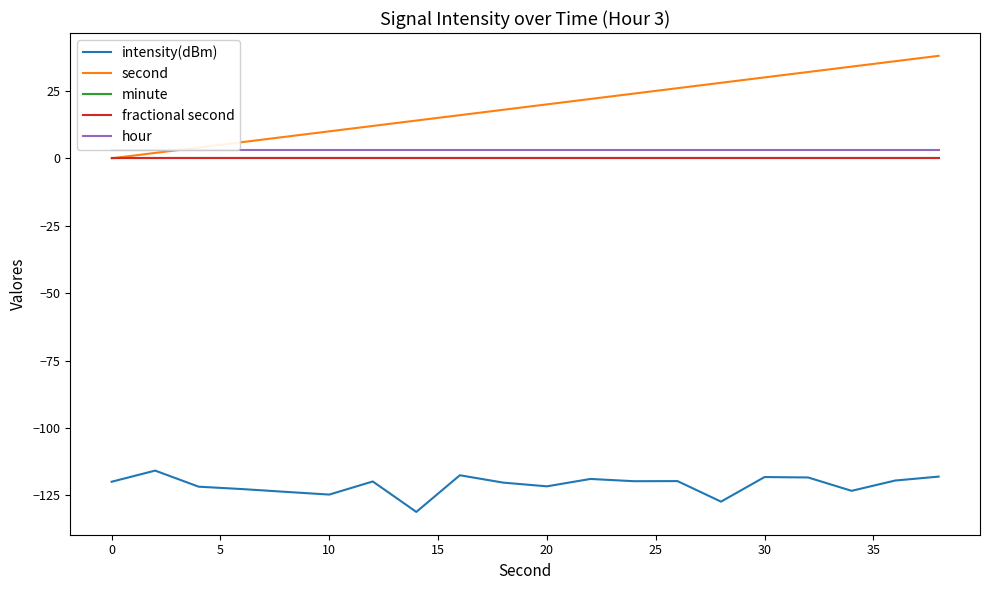

How many lines are shown in the chart?

5